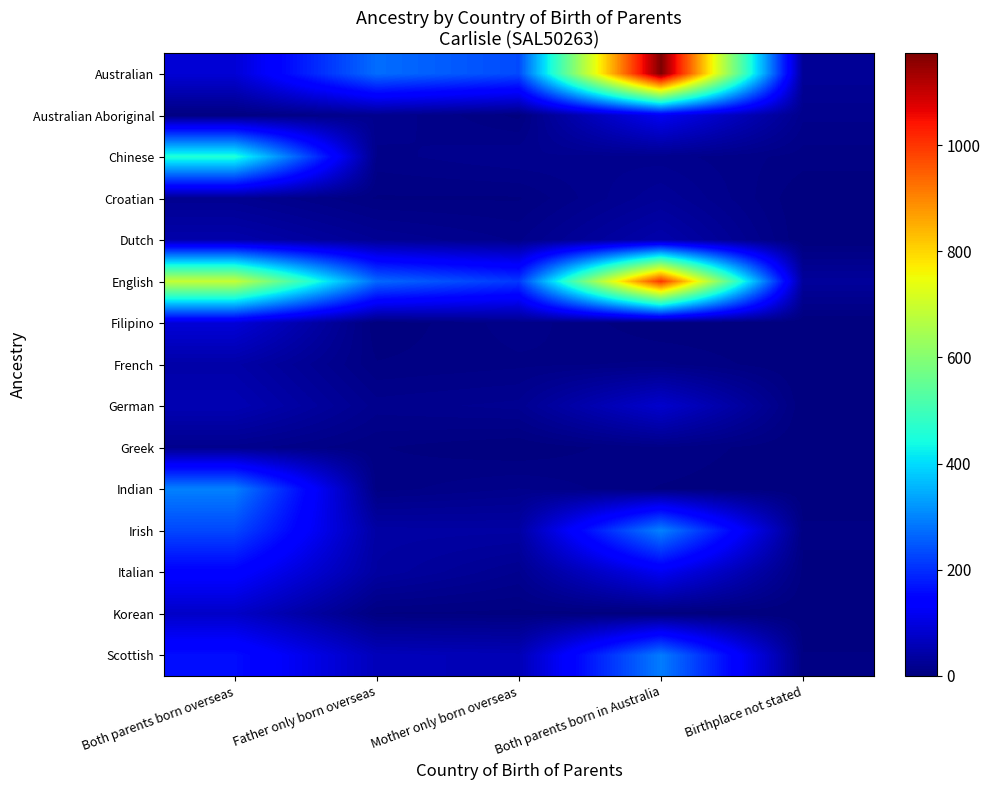

What is the difference between the second highest and minimum values in the Greek series?

9